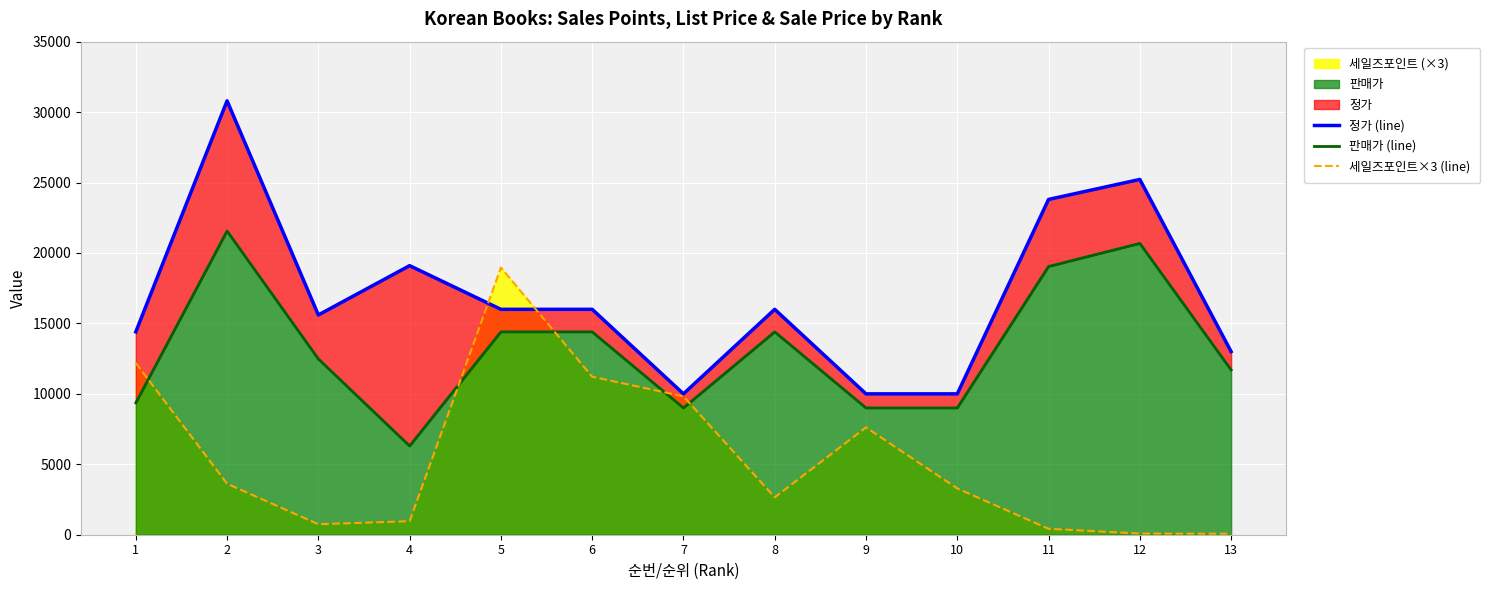

After their last crossing, which series has the higher values: 세일즈포인트×3 (line) or 판매가 (line)?

판매가 (line)